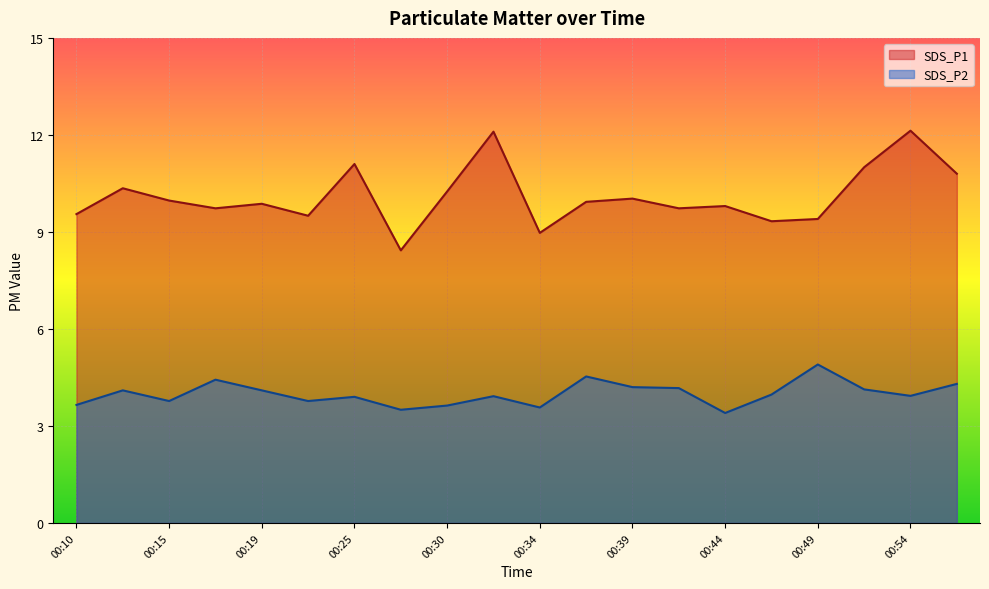

Which series has the widest spread of values?

SDS_P1